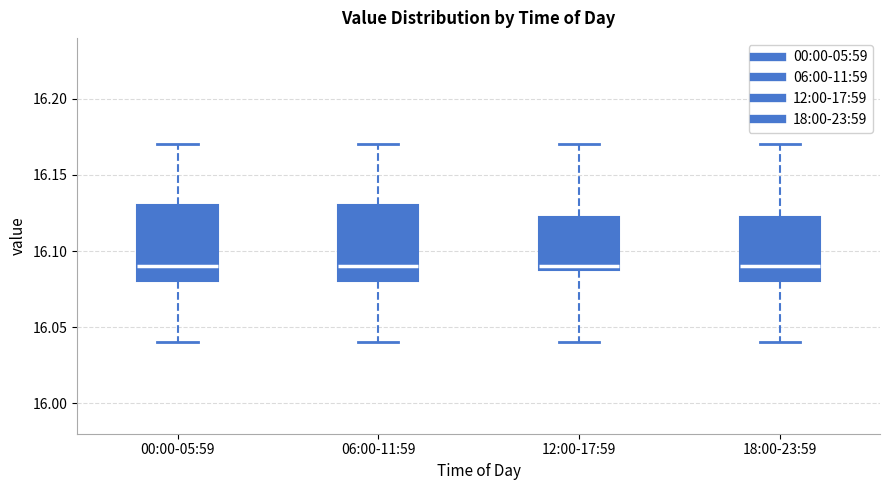

Where does the lower whisker of the box for 06:00-11:59 end on the y-axis? The values are not printed on the chart, so give them approximately, as read against the axis.

16.040